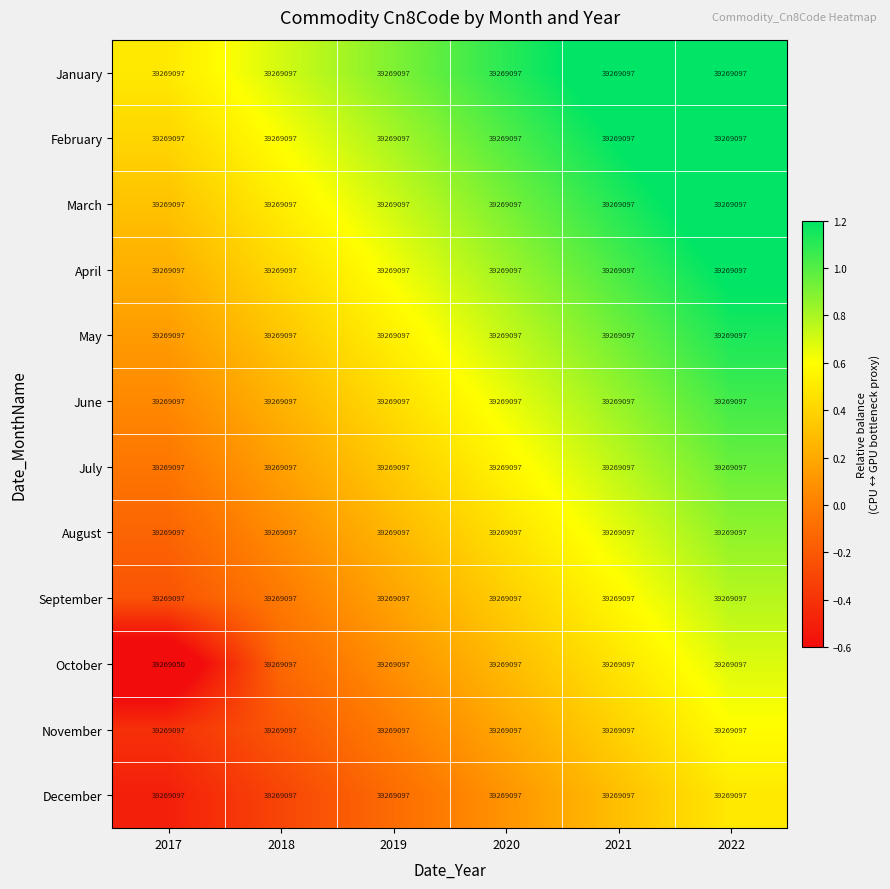

What is the sum of all February values?

235614582